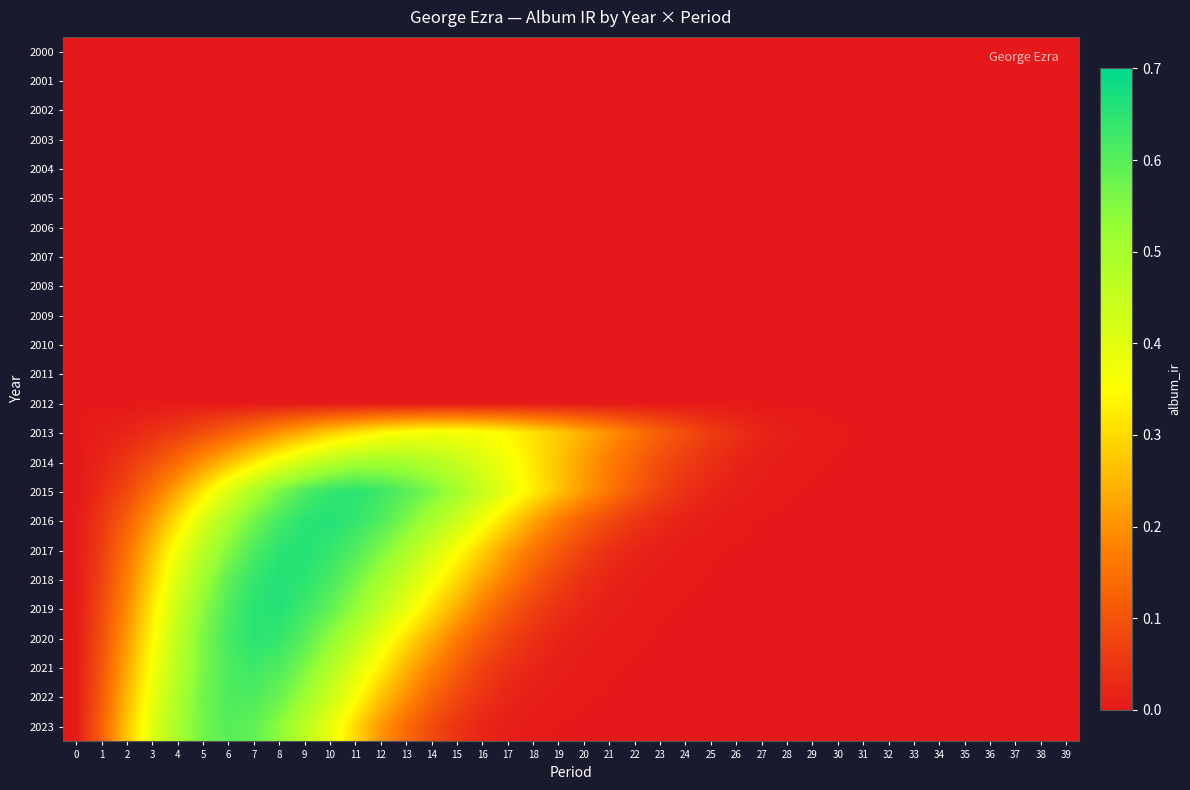

At which category is the sum across all series the highest?

8